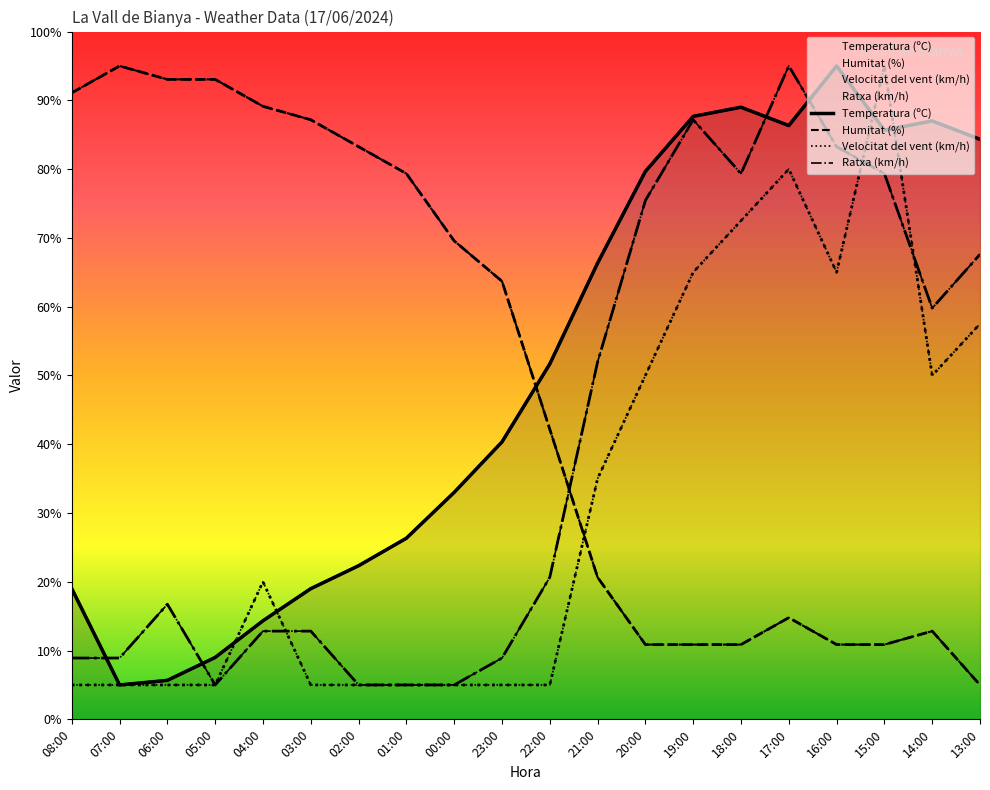

List the labels in order of Velocitat del vent (km/h) value, smallest first.

08:00, 07:00, 06:00, 05:00, 03:00, 02:00, 01:00, 00:00, 23:00, 22:00, 04:00, 21:00, 20:00, 14:00, 13:00, 19:00, 16:00, 18:00, 17:00, 15:00